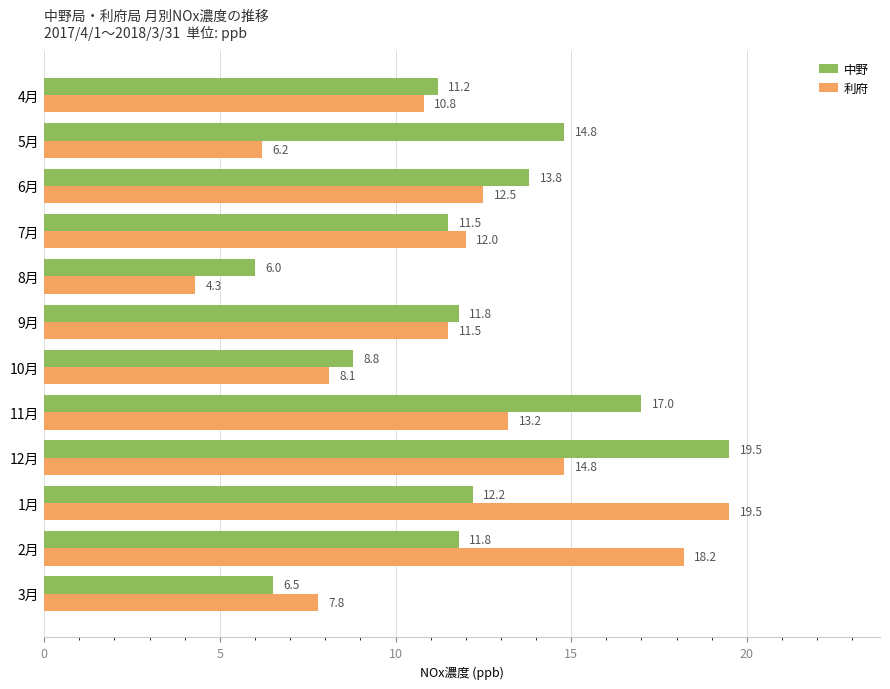

At 8月, list the series in order from smallest to largest.

利府, 中野